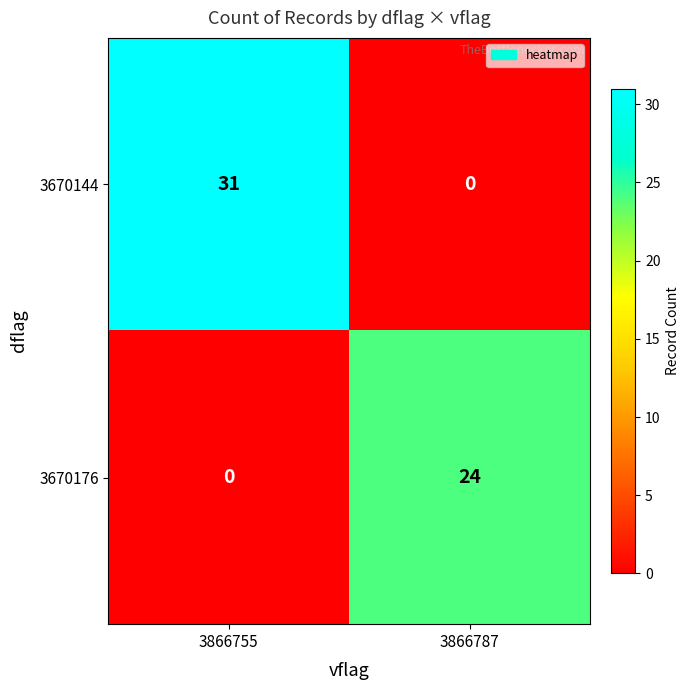

What is the difference between the 3670176 values at 3866787 and 3866755?

24